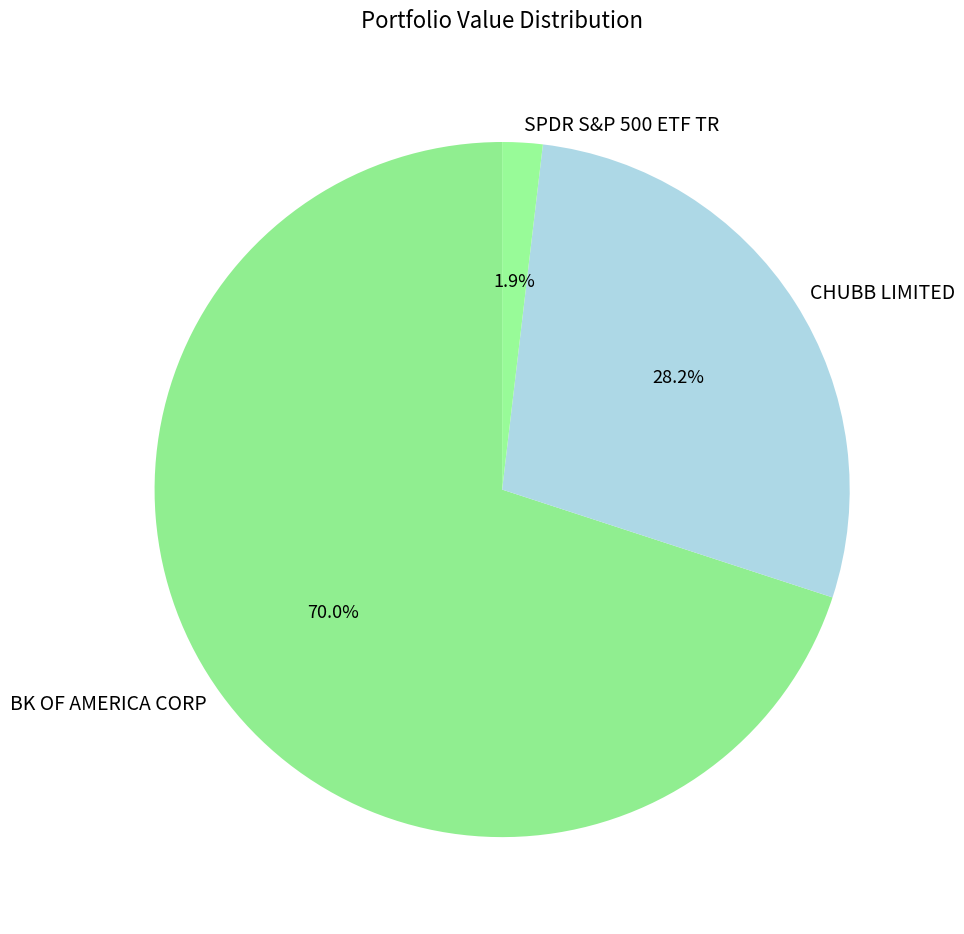

Is it true that BK OF AMERICA CORP is 60% of the pie?

False